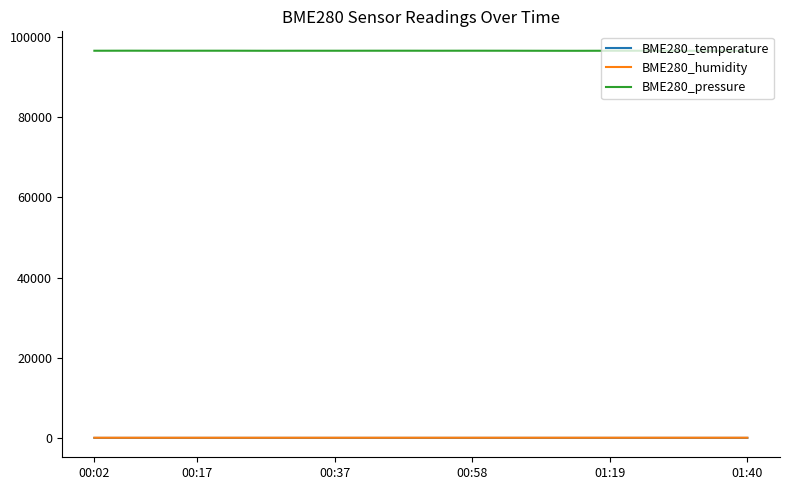

How many series are shown in this chart?

3